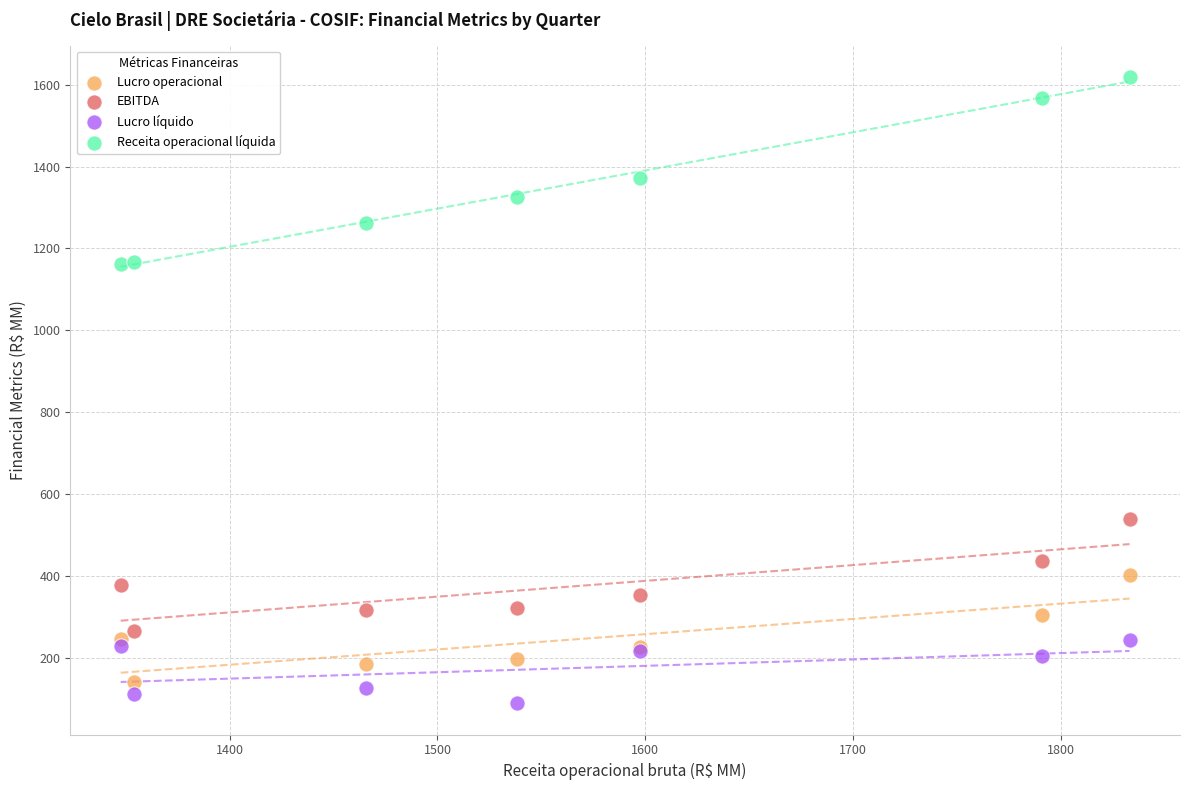

Which series contains the highest Y value?

Receita operacional líquida